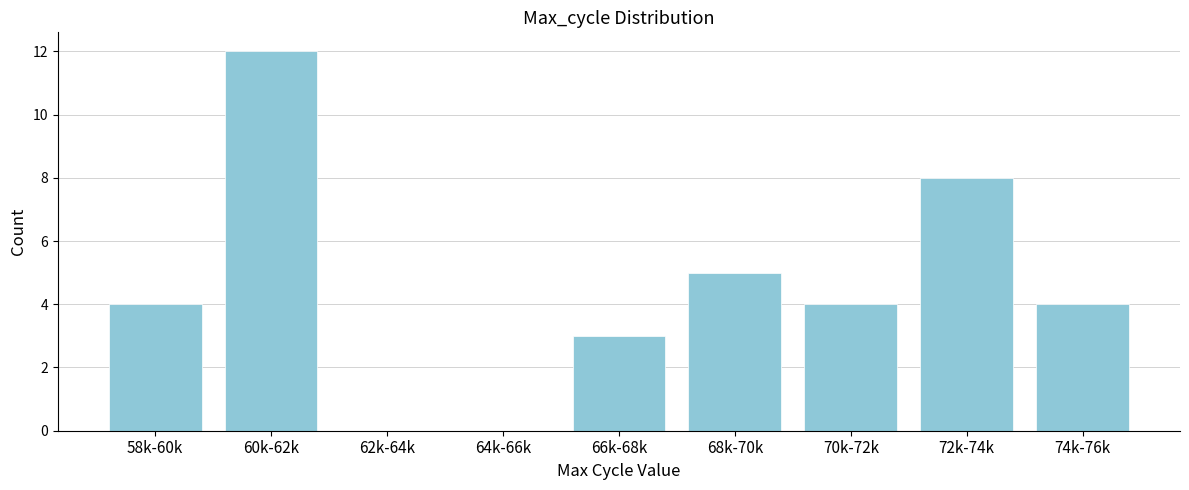

Reading left to right, list all the values displayed in this chart.

58k-60k=4	60k-62k=12	62k-64k=0	64k-66k=0	66k-68k=3	68k-70k=5	70k-72k=4	72k-74k=8	74k-76k=4